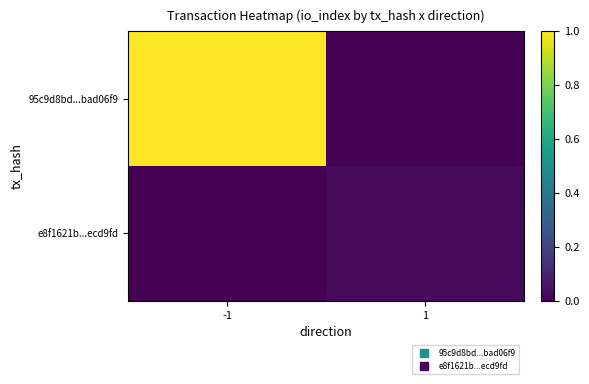

At which category is the sum across all series the highest?

-1